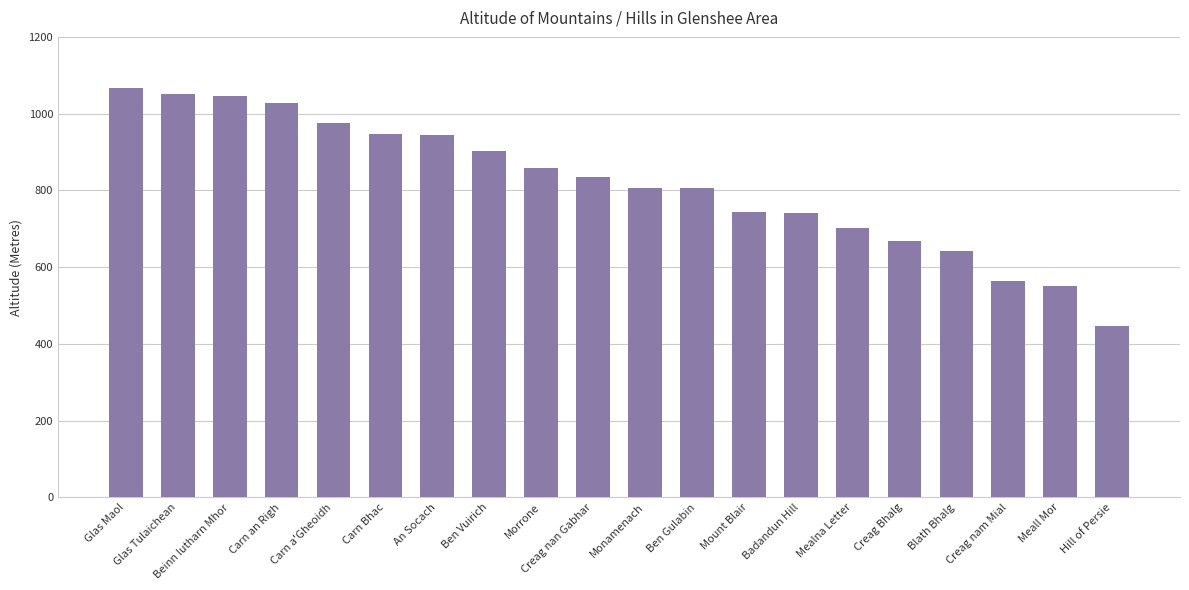

Where does the data first go above 834?

Glas Maol